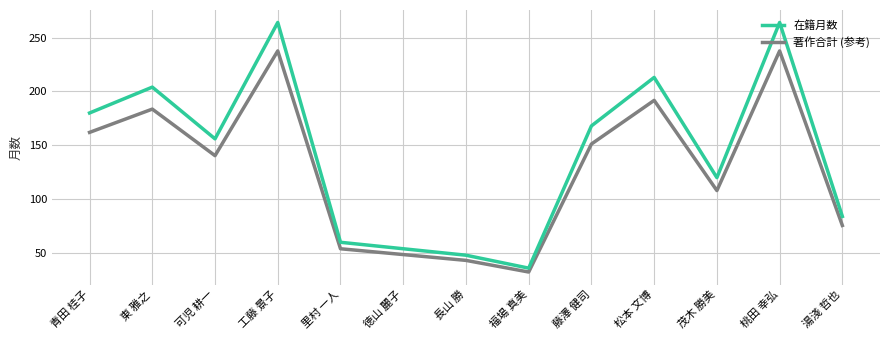

True or false: 在籍月数 and 著作合計 (参考) cross at least once.

False